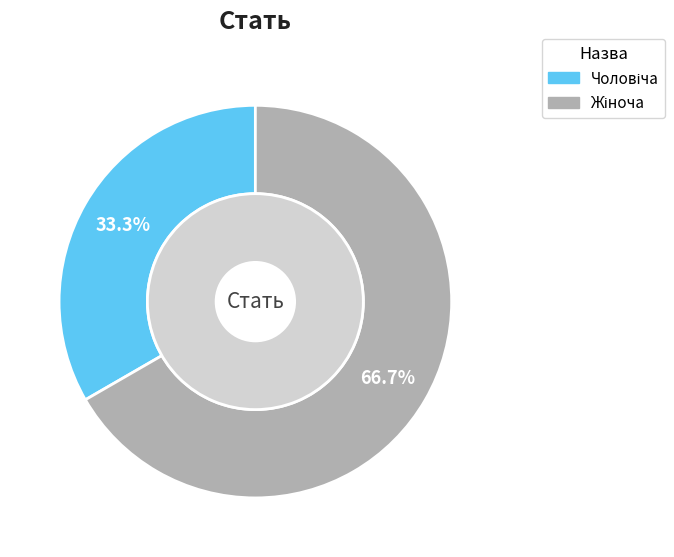

How much of the chart is everything except Чоловіча?

66.7%